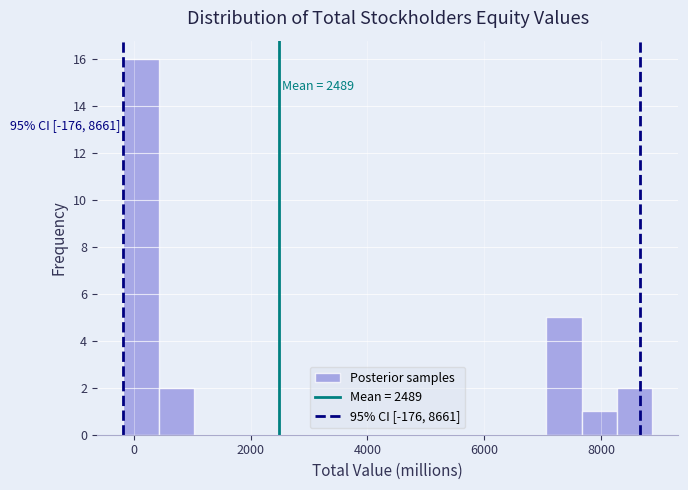

Around what value on the x-axis is the tallest bar? Give the approximate position of its centre, as read against the axis.

200